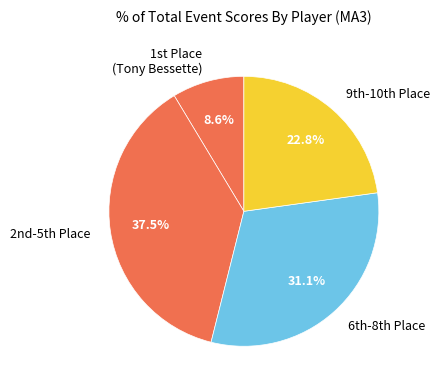

Which slice is the largest?

2nd-5th Place